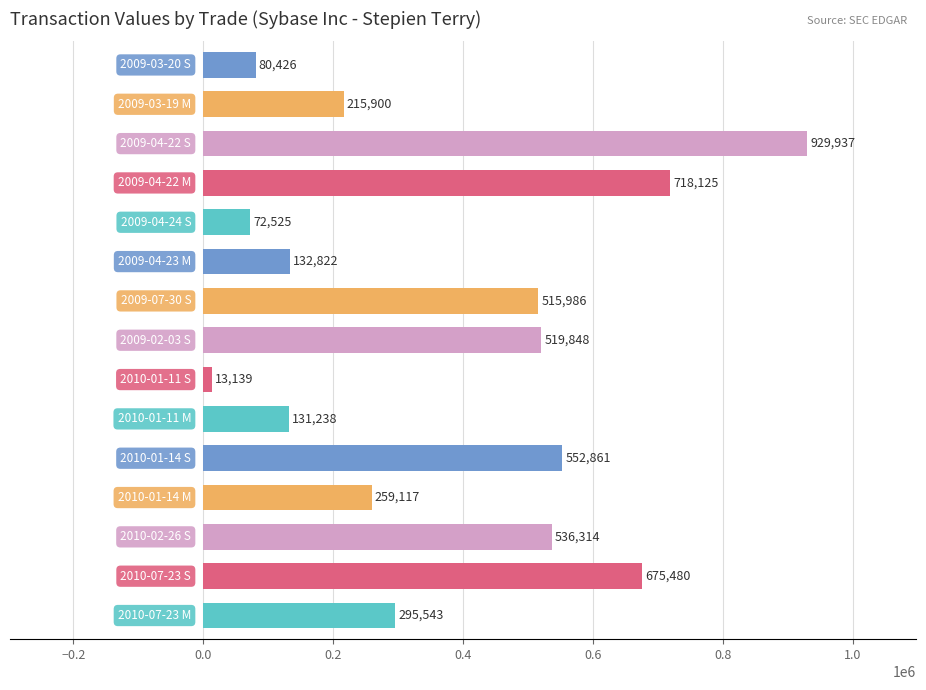

Reading bottom to top, transcribe all the data shown in this chart.

295543	675480	536314	259117	552861	131238	13139	519848	515986	132822	72525	718125	929937	215900	80426